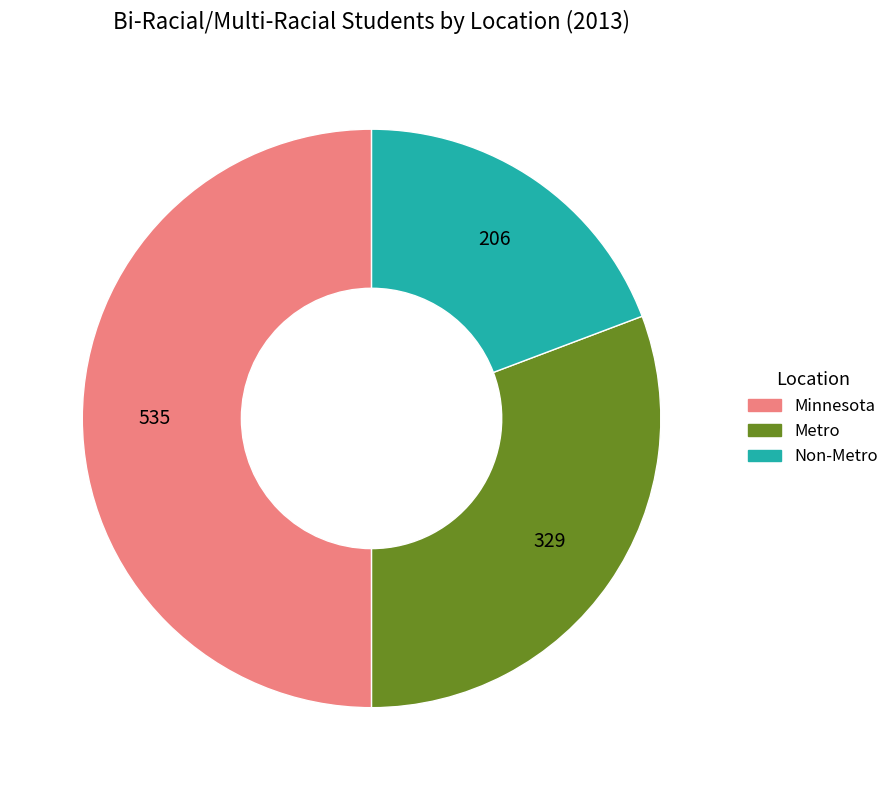

How many segments does this pie chart have?

3